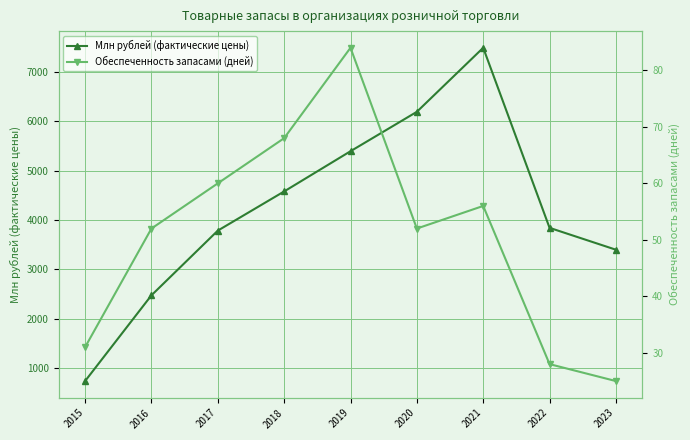

Reading right to left, list all the values displayed in this chart.

Млн рублей (фактические цены): 3399.5	3842.3	7487.9	6191.5	5393.4	4579.4	3786.0	2476.3	740.1
Обеспеченность запасами (дней): 25.0	28.0	56.0	52.0	84.0	68.0	60.0	52.0	31.0